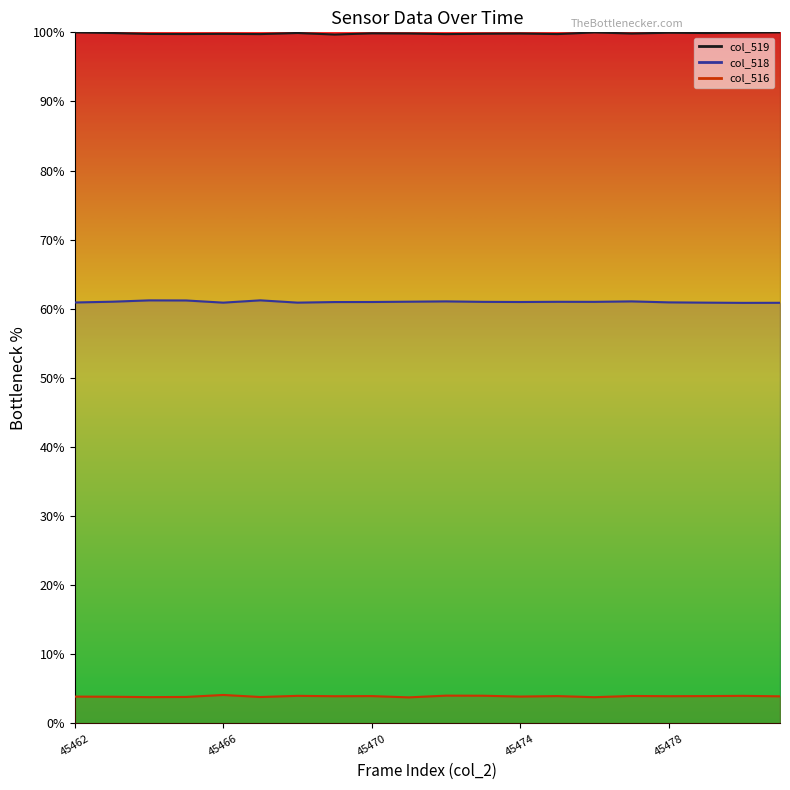

True or false: col_516 line has more than 2 points higher than both neighbors.

True